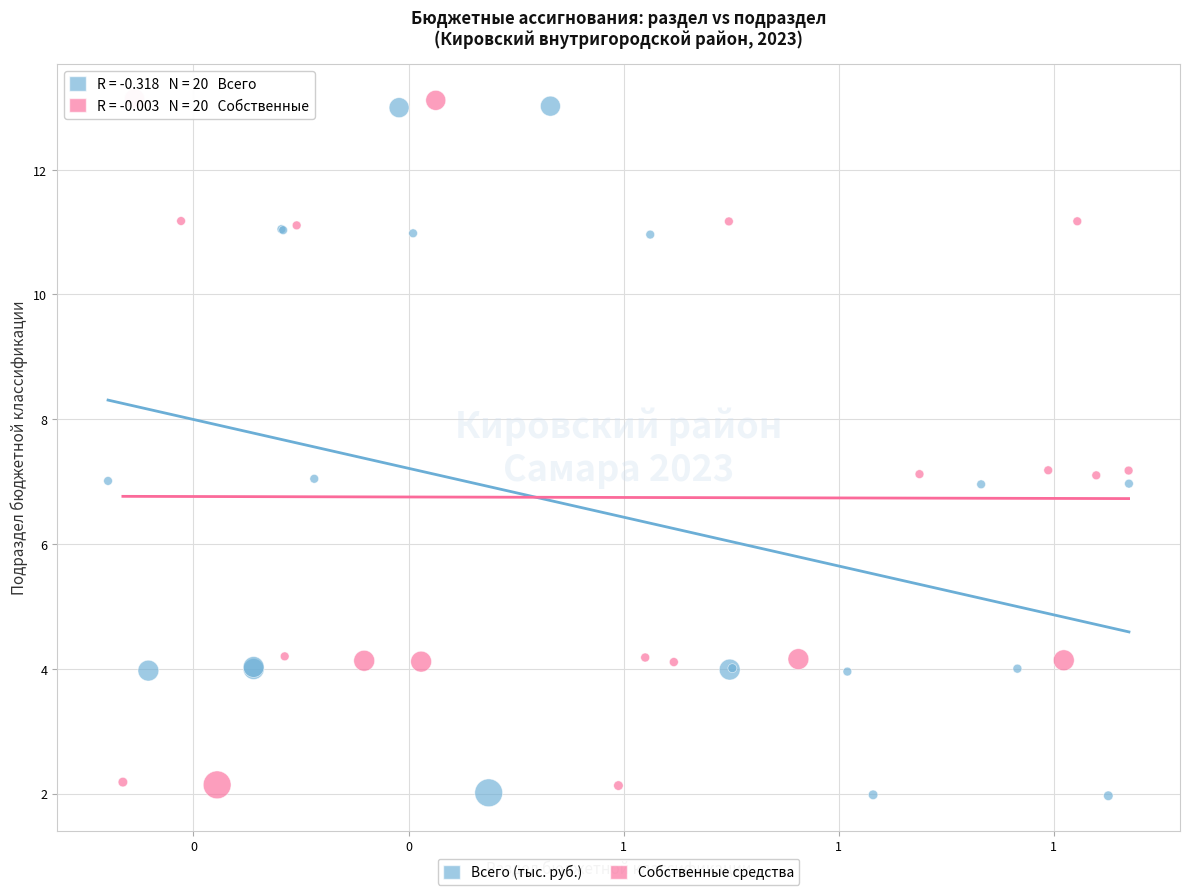

Which series has the widest spread of Y values?

Всего (тыс. руб.)